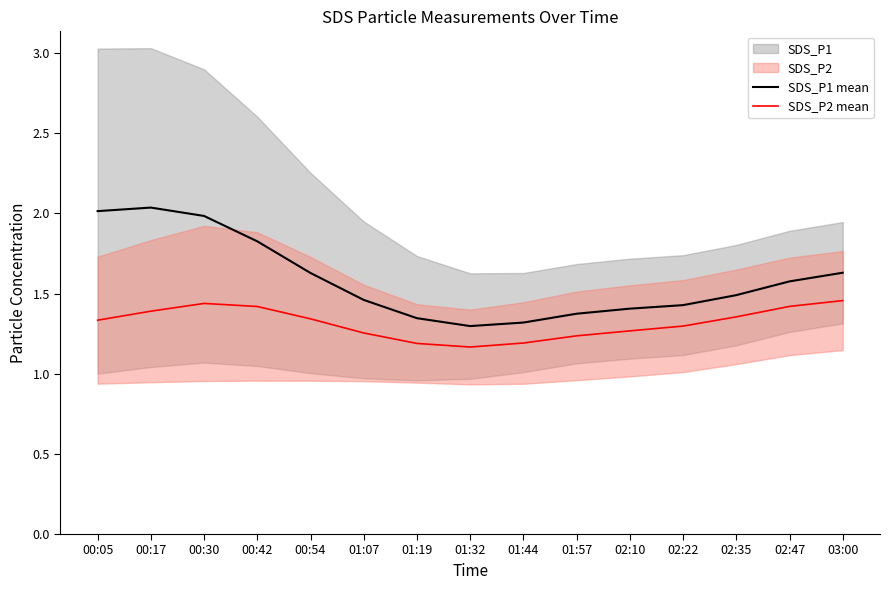

The SDS_P1 mean series shows 2.6 at 02:47. True or false?

False